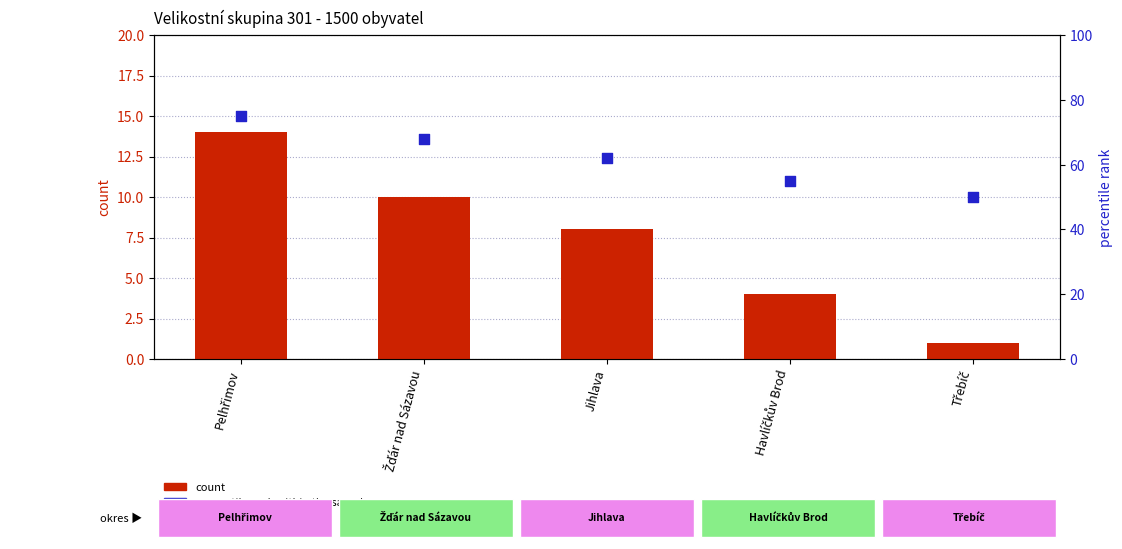

Which series has the largest Y range (max minus min)?

percentile rank within the sample